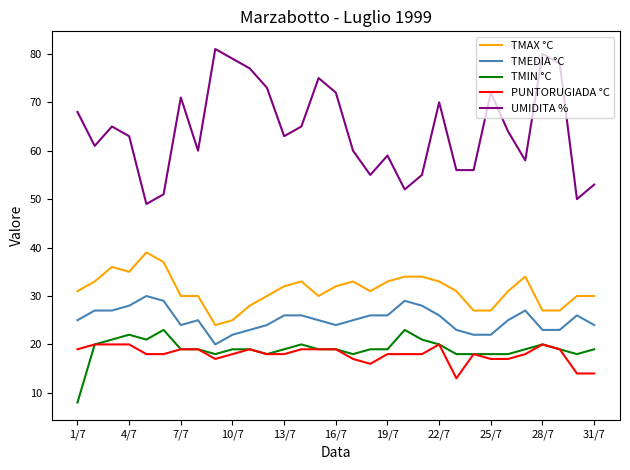

What is the lowest value of the TMAX °C series?

24